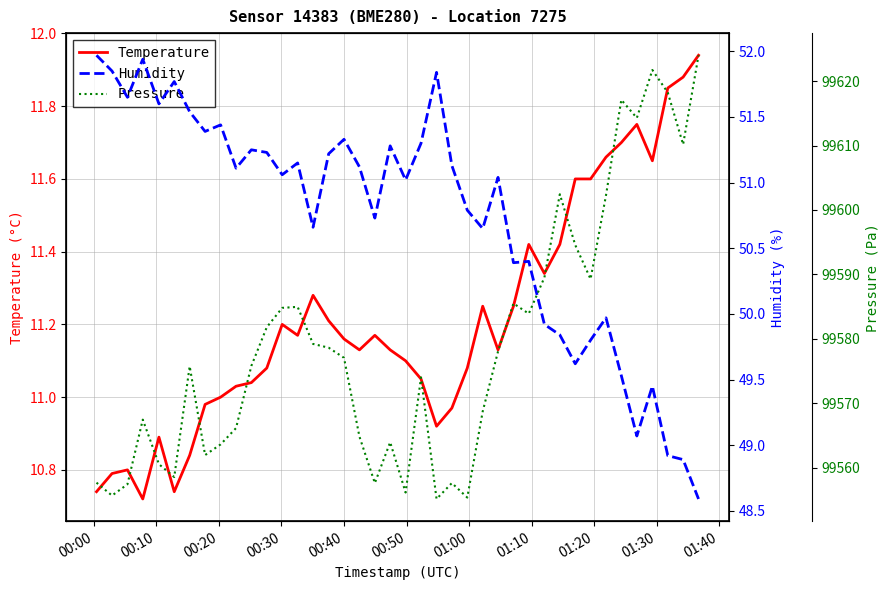

Is this an area chart (filled region under the line)?

No